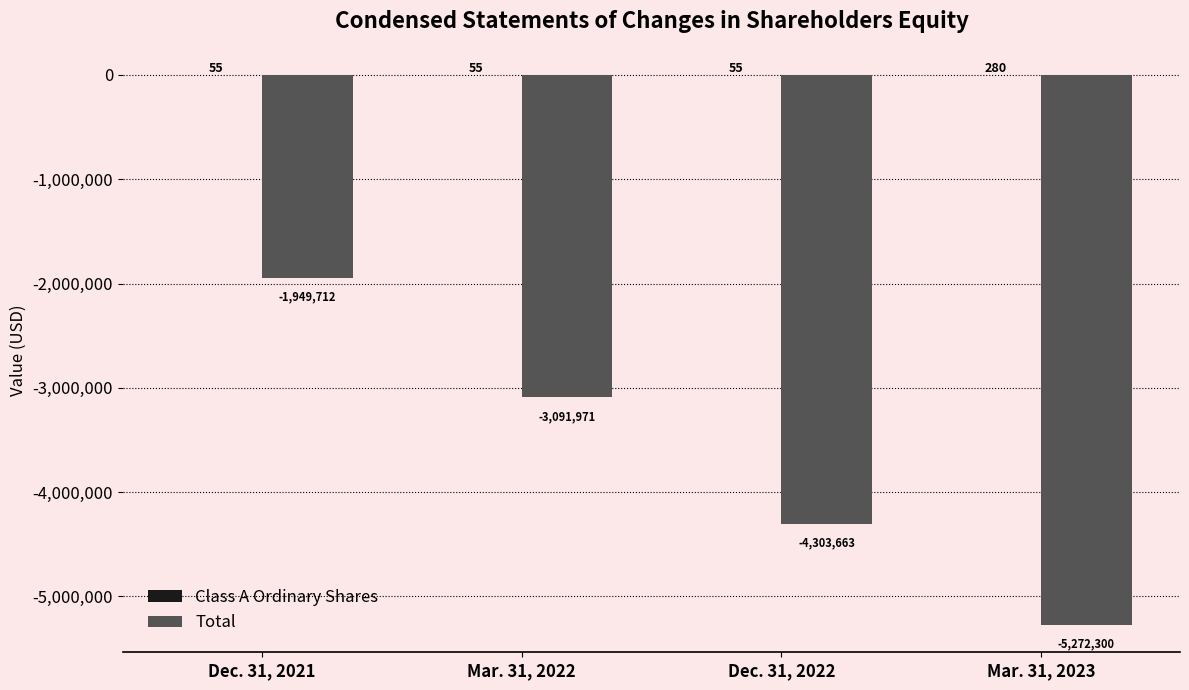

Between Dec. 31, 2021 and Mar. 31, 2022, which series saw the biggest shift?

Total